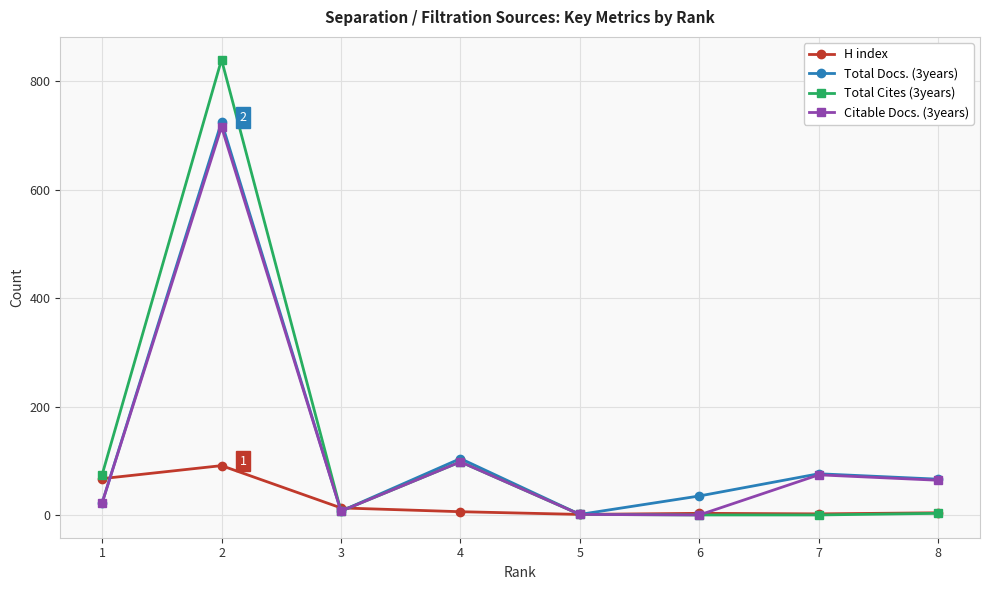

Where is the first local maximum for Total Docs. (3years)?

2